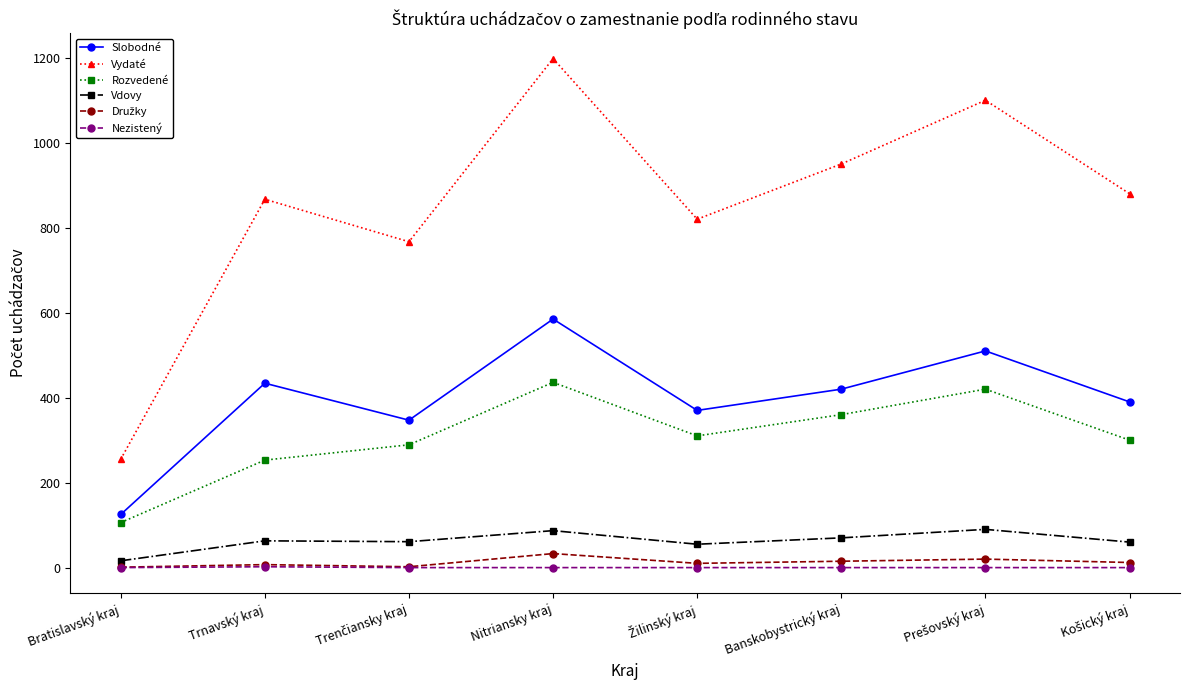

What is the sum of all Rozvedené values?

2474